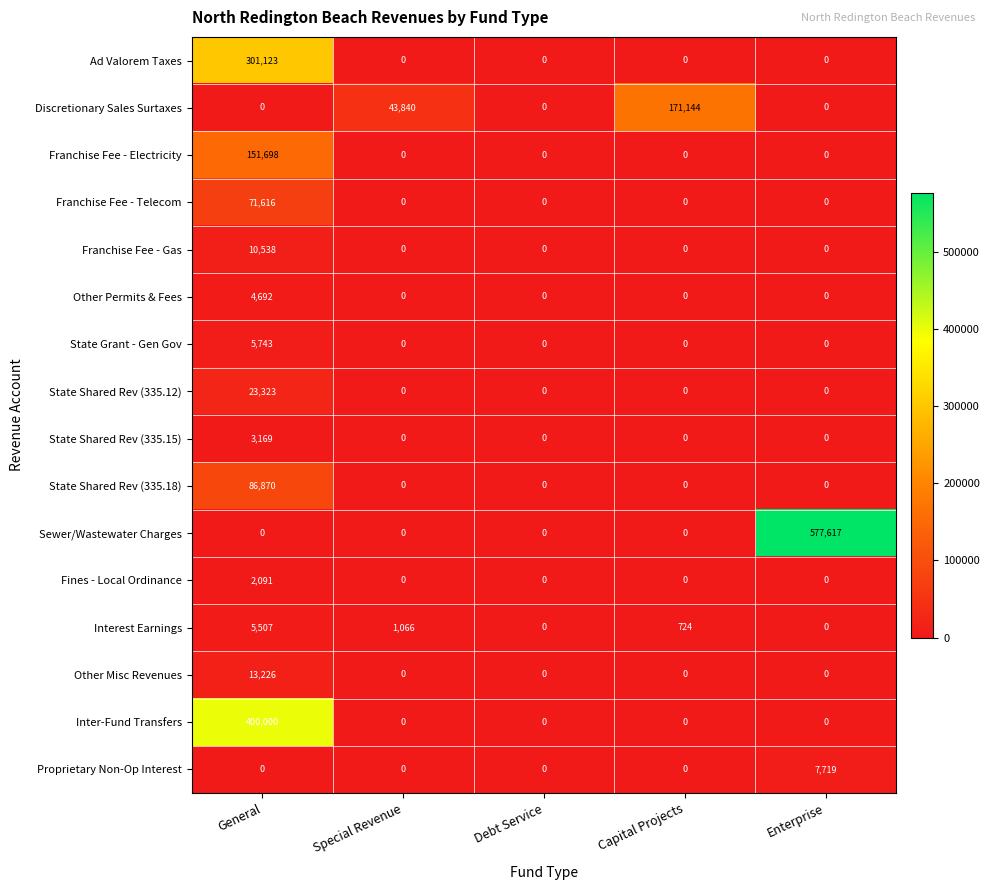

Between General and Capital Projects, which series saw the biggest shift?

Inter-Fund Transfers